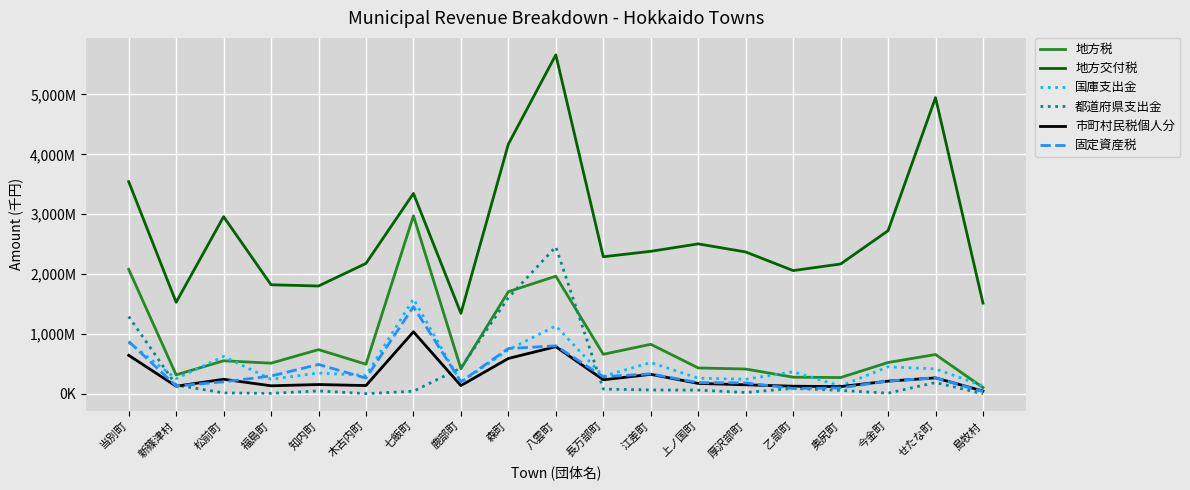

Does the chart display data point markers on the line(s)?

No